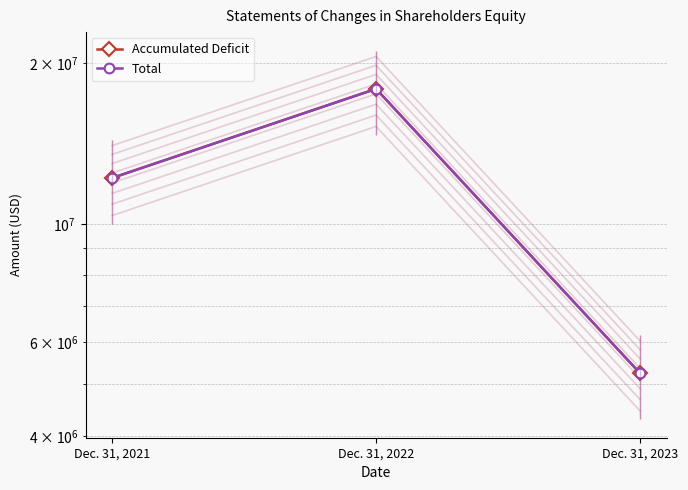

How many lines are shown in the chart?

2